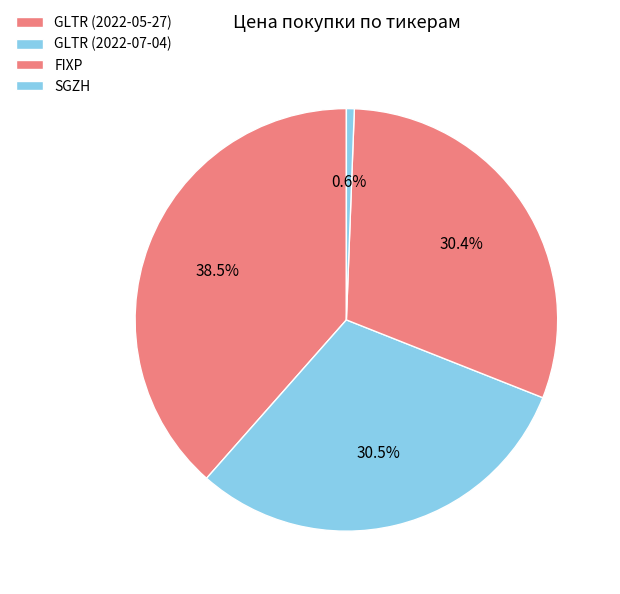

Which has a higher value, SGZH or GLTR (2022-05-27)?

GLTR (2022-05-27)